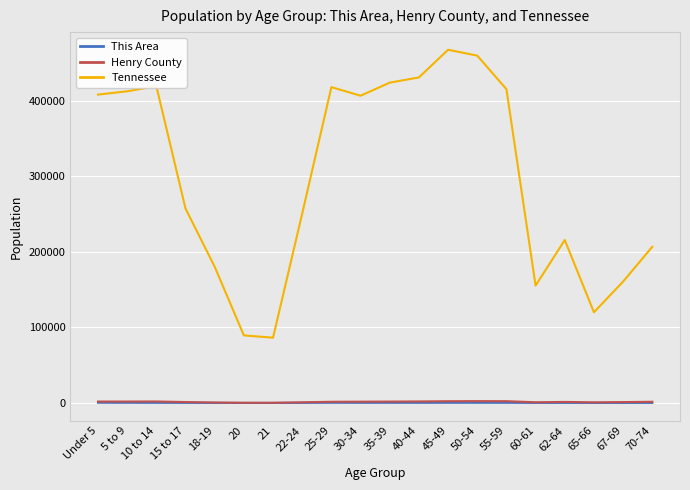

Which series has the largest total across all categories?

Tennessee